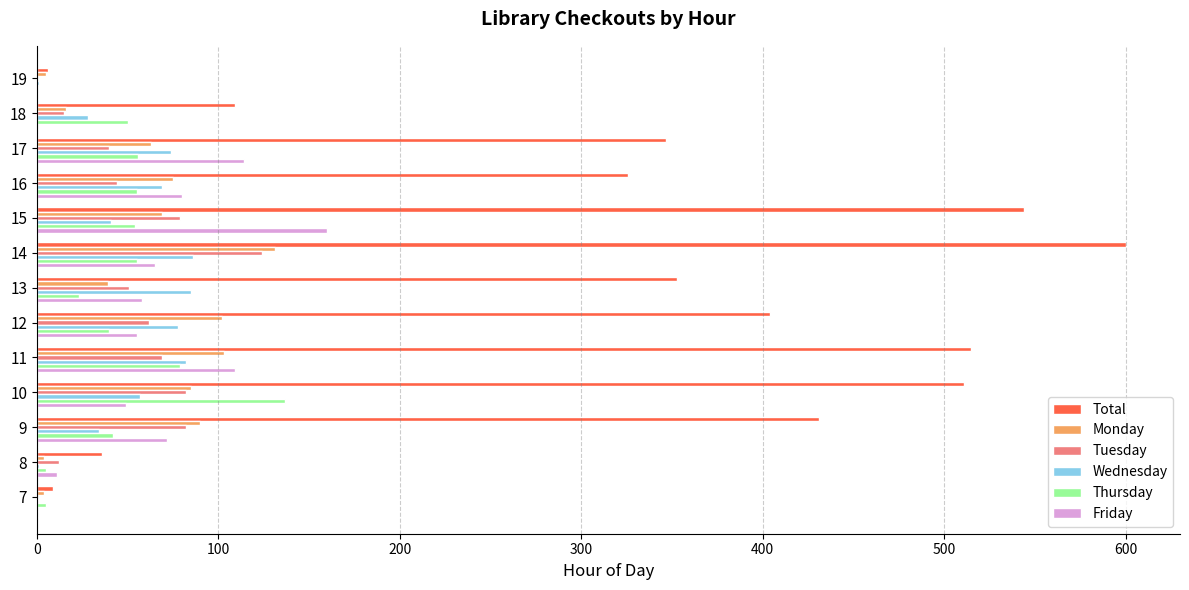

What is the sum of all Wednesday values?

636